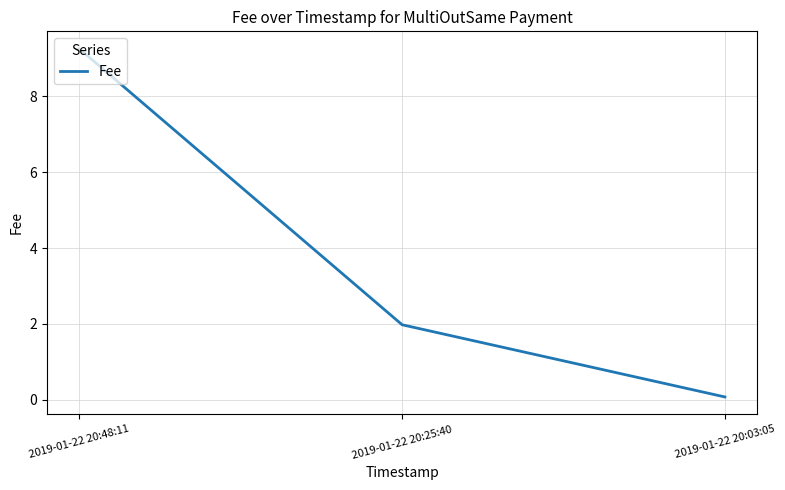

Rank the categories by value from highest to lowest.

2019-01-22 20:48:11, 2019-01-22 20:25:40, 2019-01-22 20:03:05